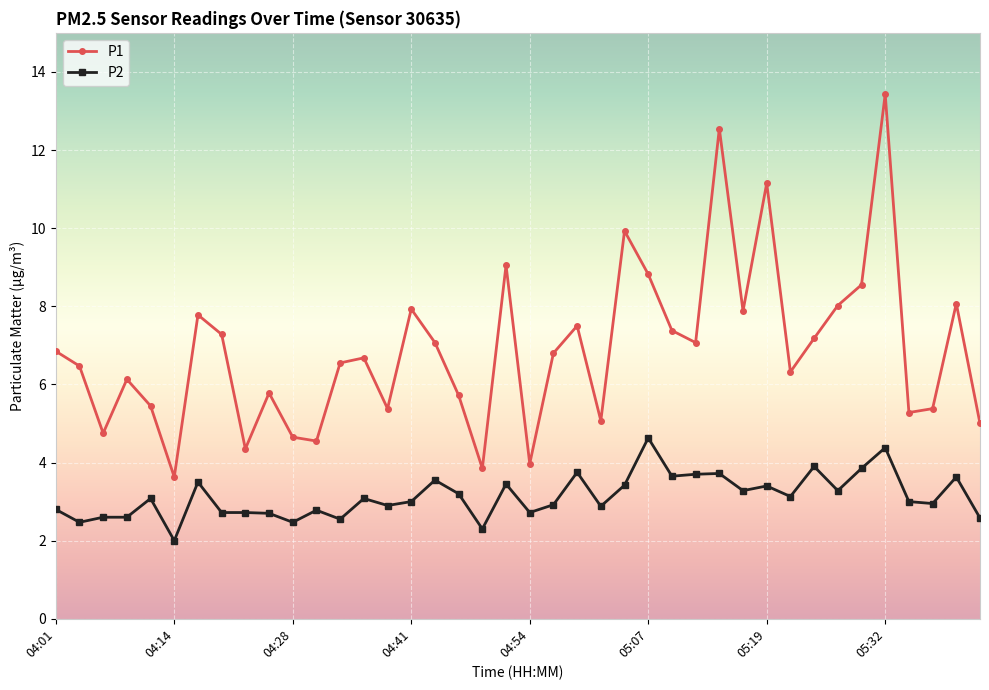

How many interior local valleys does the P1 series have?

12